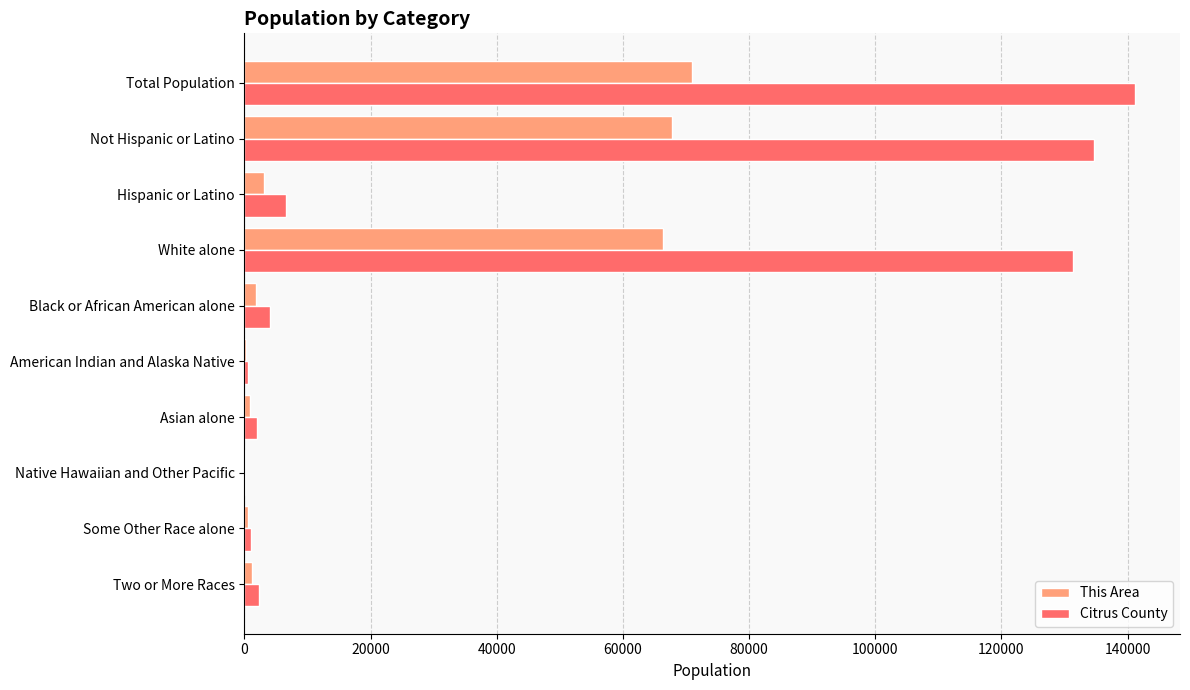

The Citrus County series shows 3987 at Black or African American alone. True or false?

True